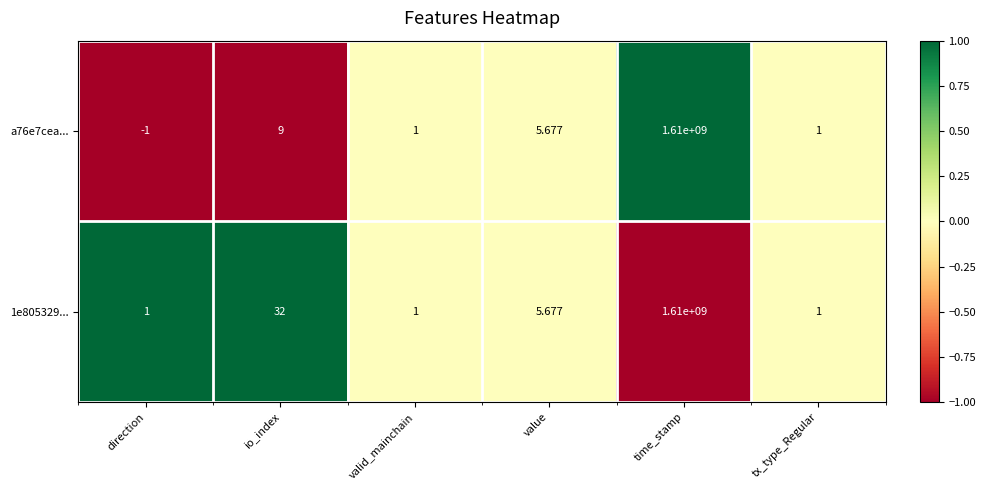

At how many categories does at least one series exceed 0?

6